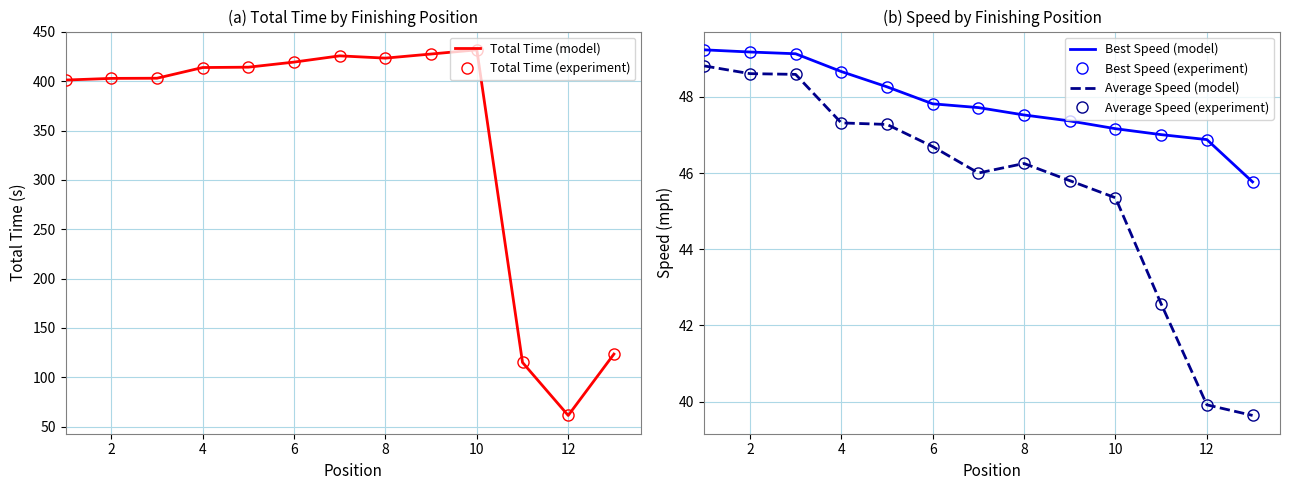

True or false: Average Speed (model) and Total Time (experiment) cross at least once.

False